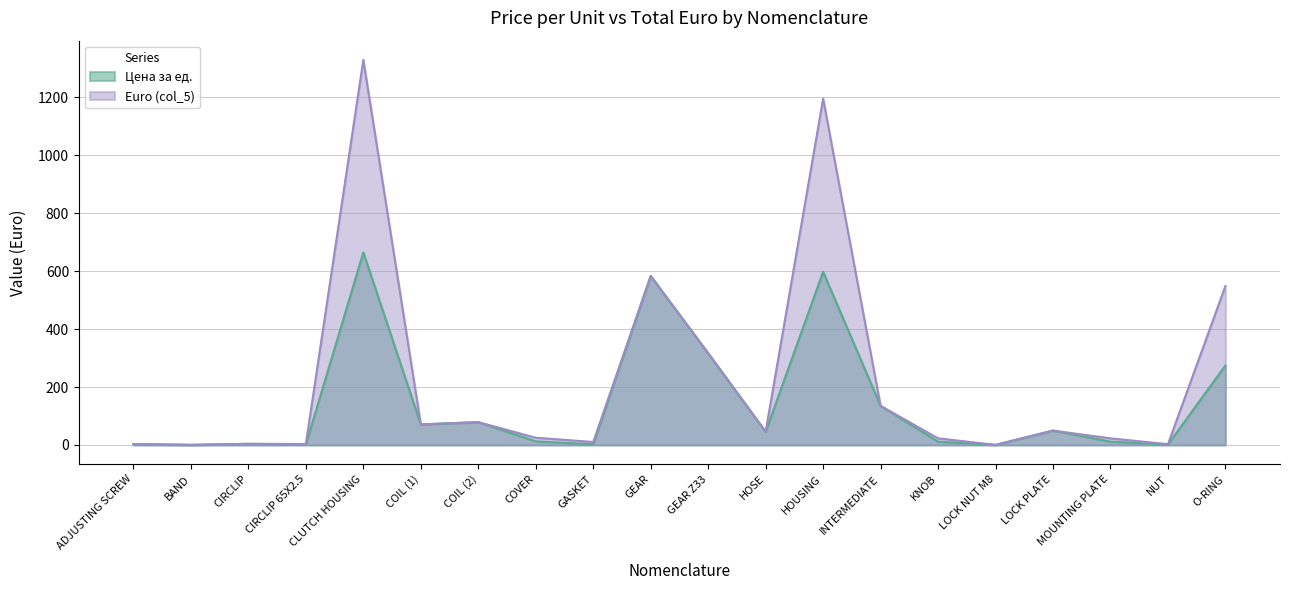

What is the maximum value shown in the chart?

1329.7